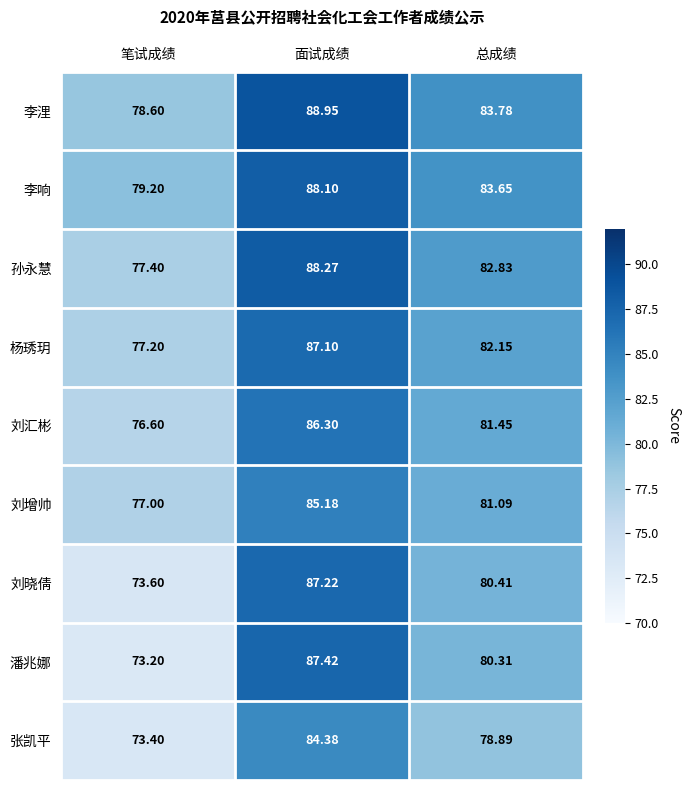

Which series has the largest range (max minus min)?

潘兆娜